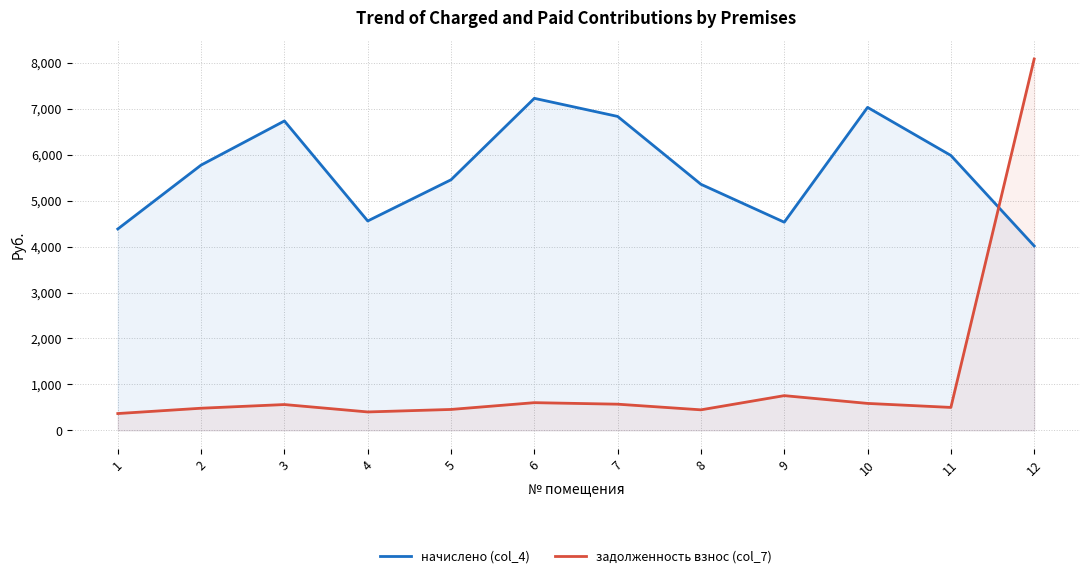

Which series has the widest spread of values?

задолженность взнос (col_7)